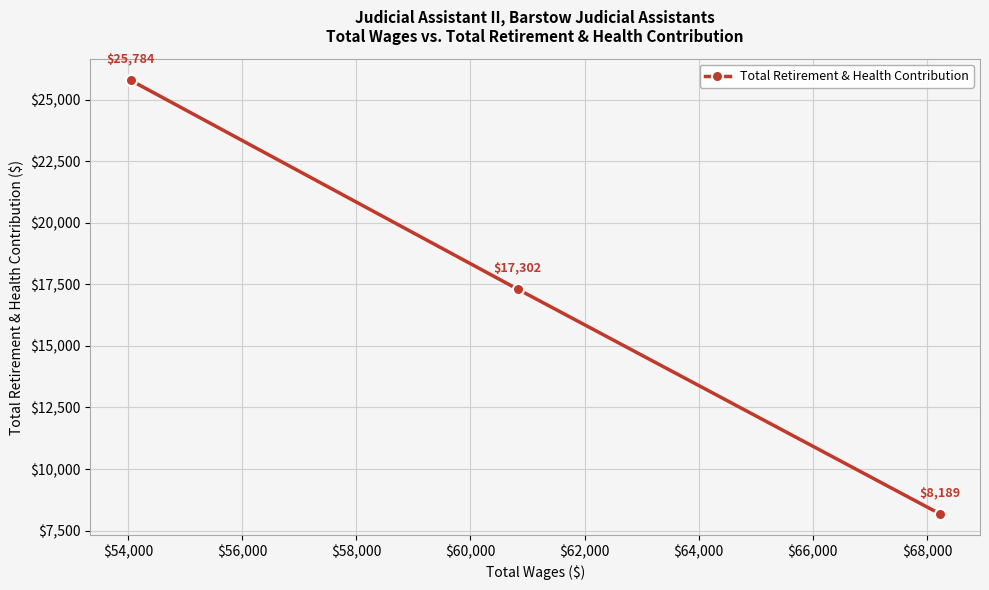

What is the value of the 1st point from the left?

25784